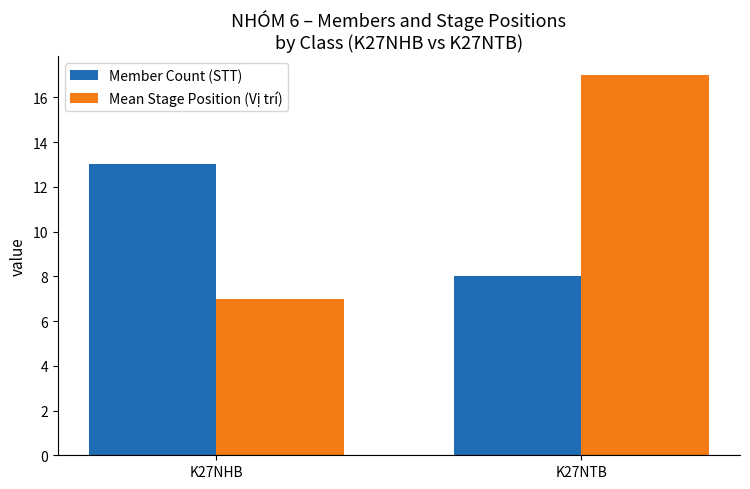

What position from the left is K27NTB?

2